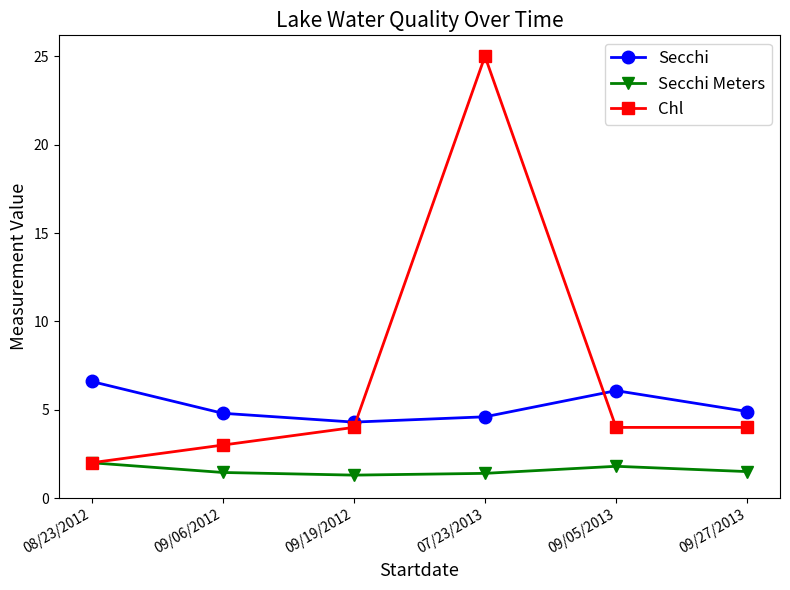

What is the approximate value of Secchi Meters at 09/19/2012?

1.3